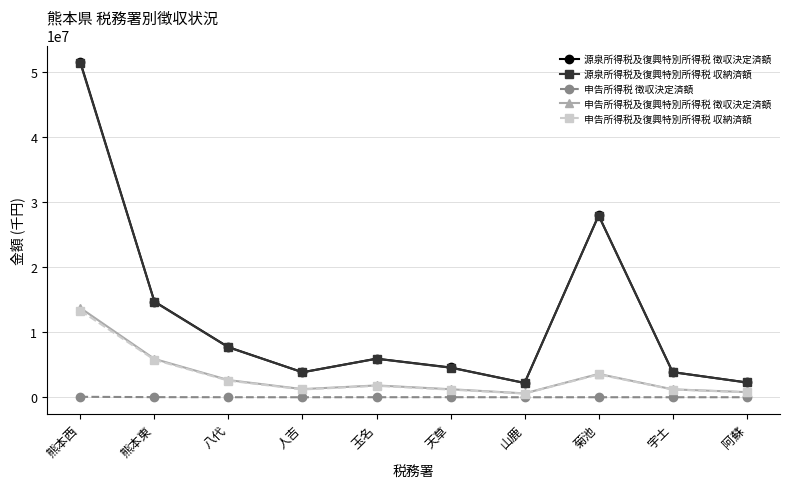

What is the sum of all 源泉所得税及復興特別所得税 収納済額 values?

124425344